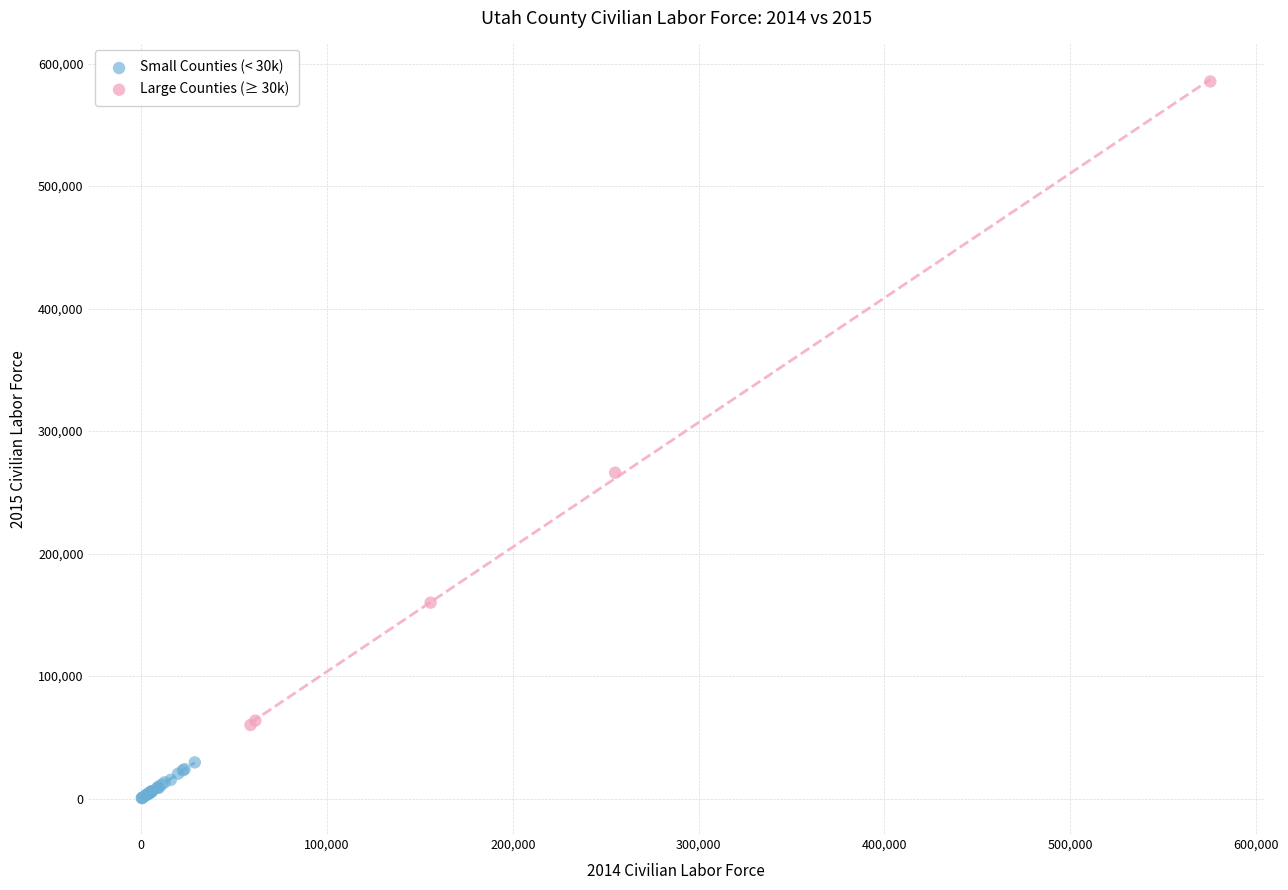

What are all the series names shown in the legend?

Small Counties (< 30k), Large Counties (≥ 30k)